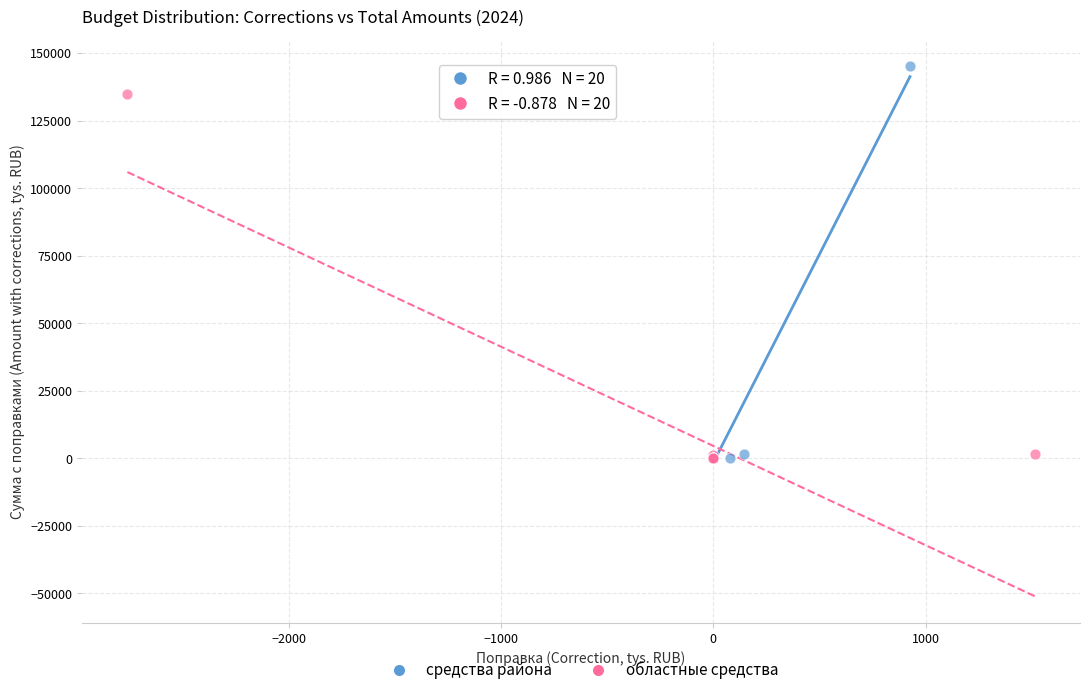

What are all the series names shown in the legend?

средства района, областные средства